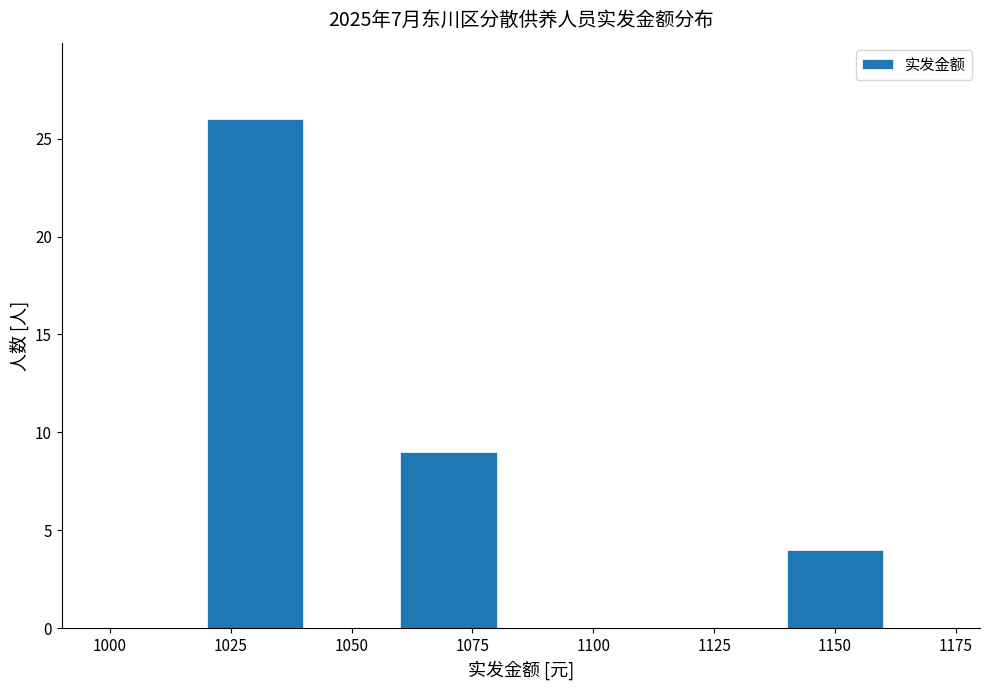

Which range on the x-axis has the tallest bar?

1020 to 1040